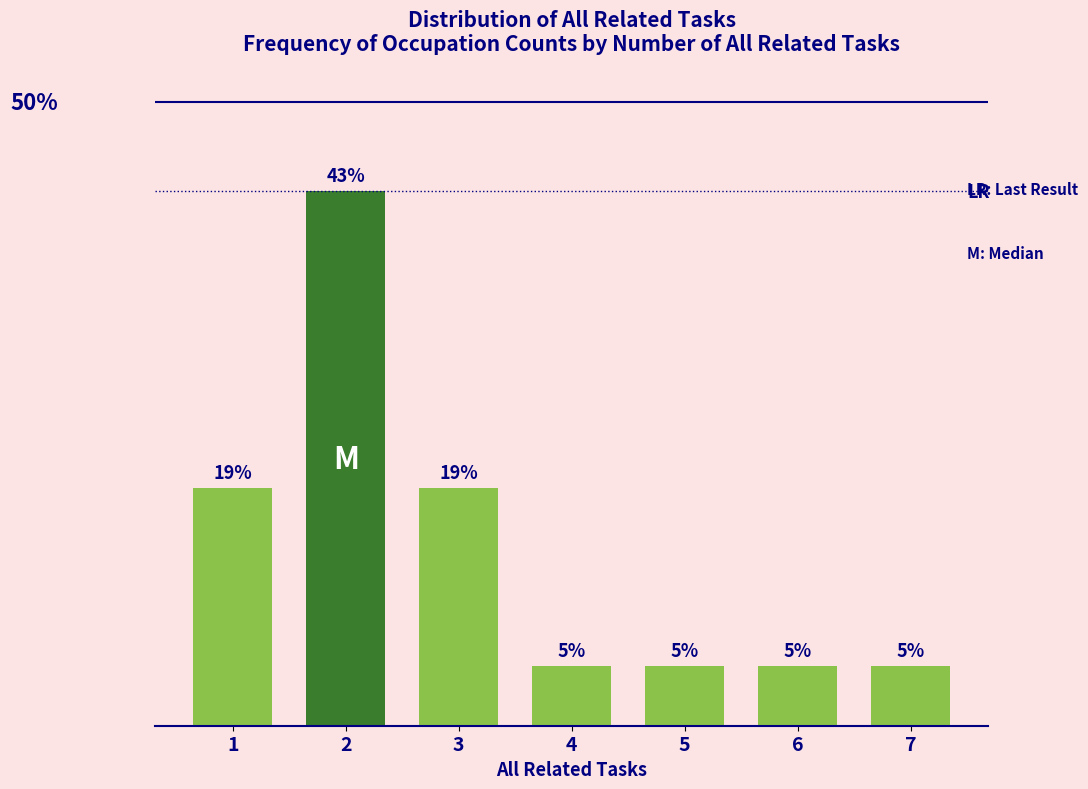

Does the chart contain any negative values?

No